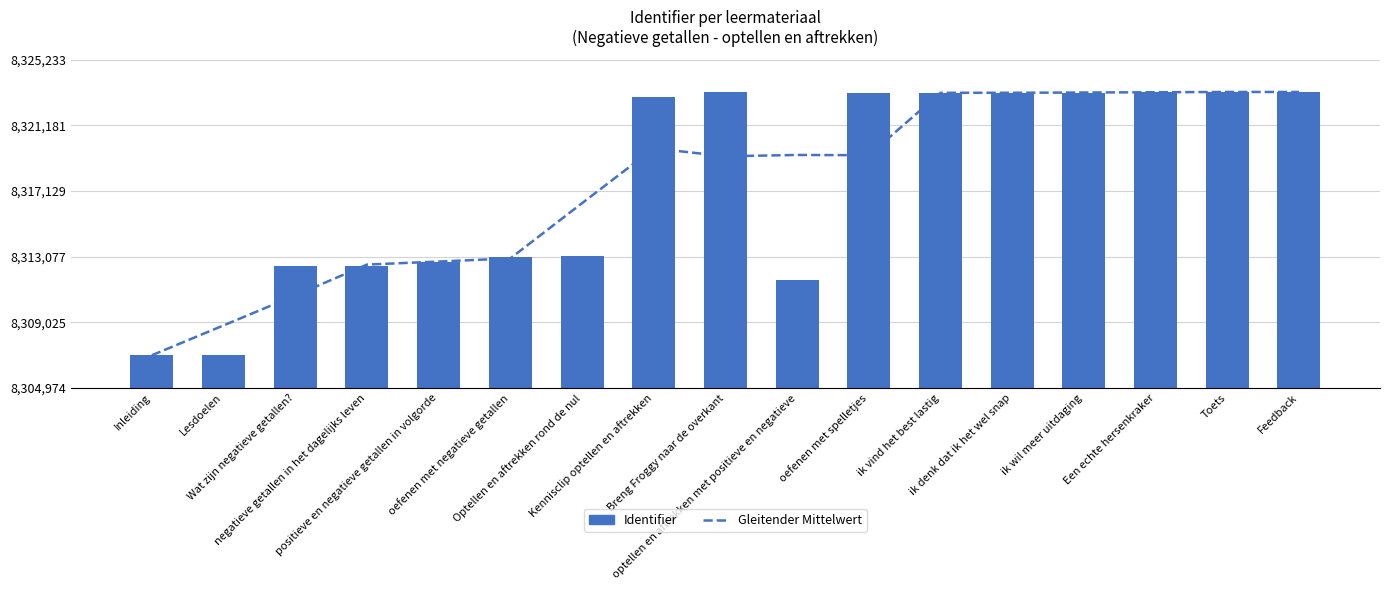

Between Toets and oefenen met spelletjes, which is larger?

Toets